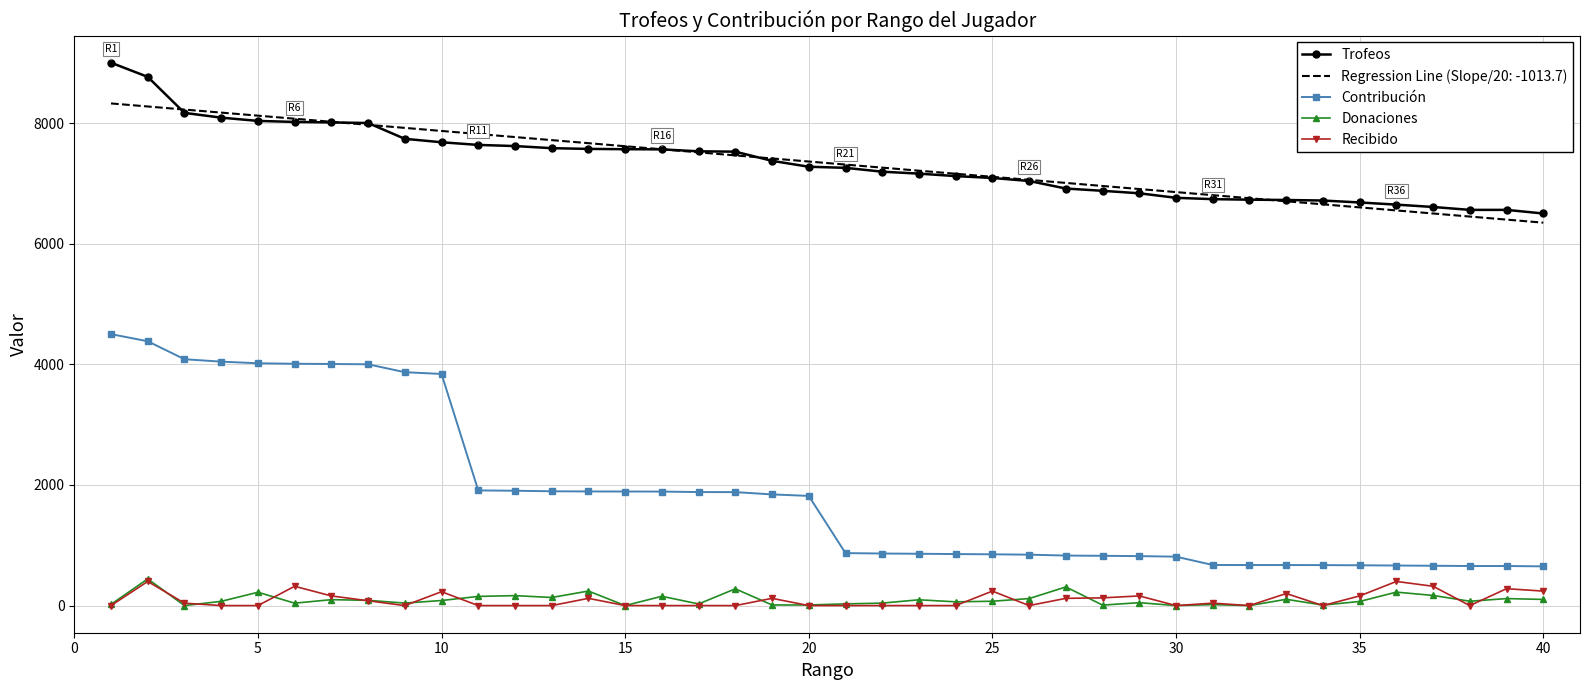

Which series has the largest range (max minus min)?

Contribución